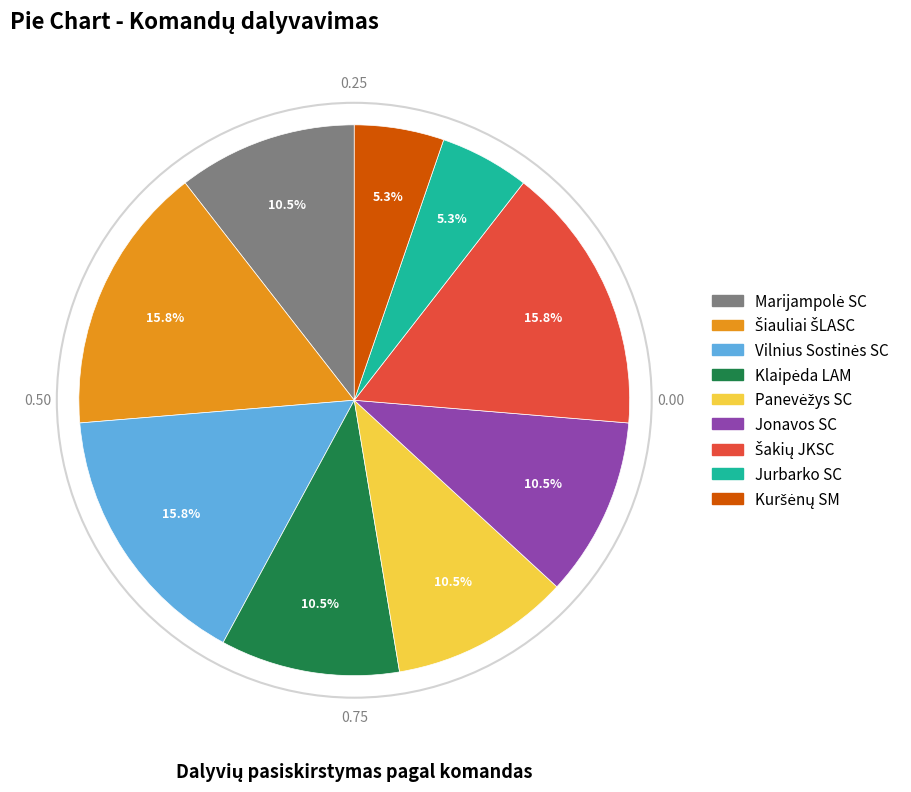

Is there any slice that represents more than half of the pie?

No